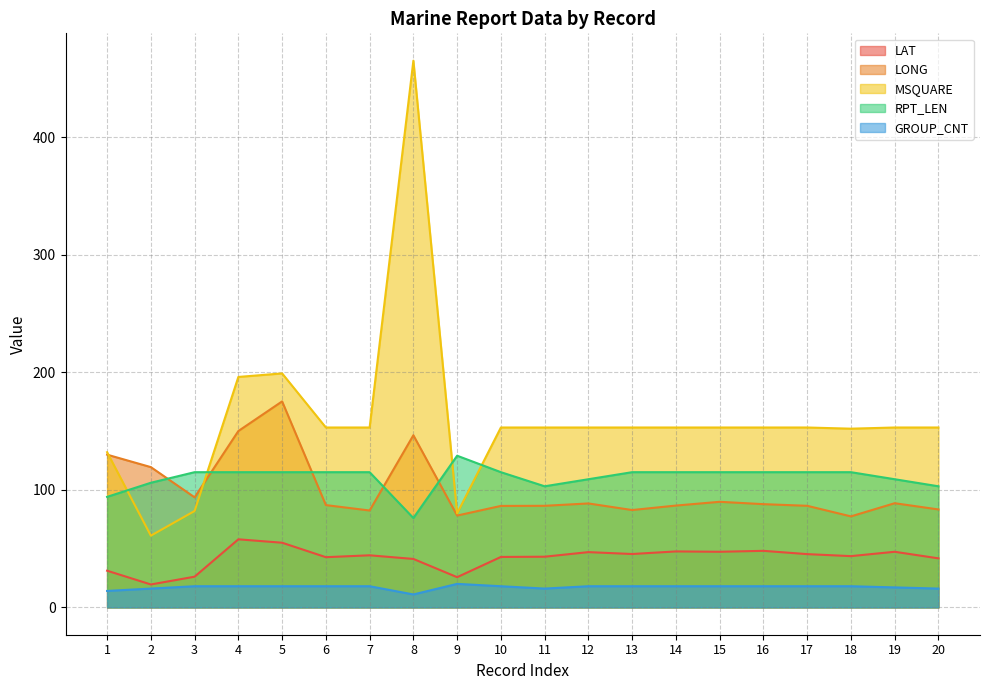

Reading left to right, transcribe all the data shown in this chart.

LAT: 31.2	19.5	26.1	57.9	55.0	42.7	44.3	41.2	25.7	42.9	43.1	47.0	45.4	47.6	47.3	48.1	45.3	43.6	47.3	41.7
LONG: 129.9	119.3	93.6	150.0	175.2	87.0	82.4	146.4	78.1	86.3	86.4	88.4	82.8	86.6	89.8	87.8	86.4	77.4	88.6	83.3
MSQUARE: 132.0	61.0	82.0	196.0	199.0	153.0	153.0	465.0	80.0	153.0	153.0	153.0	153.0	153.0	153.0	153.0	153.0	152.0	153.0	153.0
RPT_LEN: 94.0	106.0	115.0	115.0	115.0	115.0	115.0	76.0	129.0	115.0	103.0	109.0	115.0	115.0	115.0	115.0	115.0	115.0	109.0	103.0
GROUP_CNT: 14.0	16.0	18.0	18.0	18.0	18.0	18.0	11.0	20.0	18.0	16.0	18.0	18.0	18.0	18.0	18.0	18.0	18.0	17.0	16.0